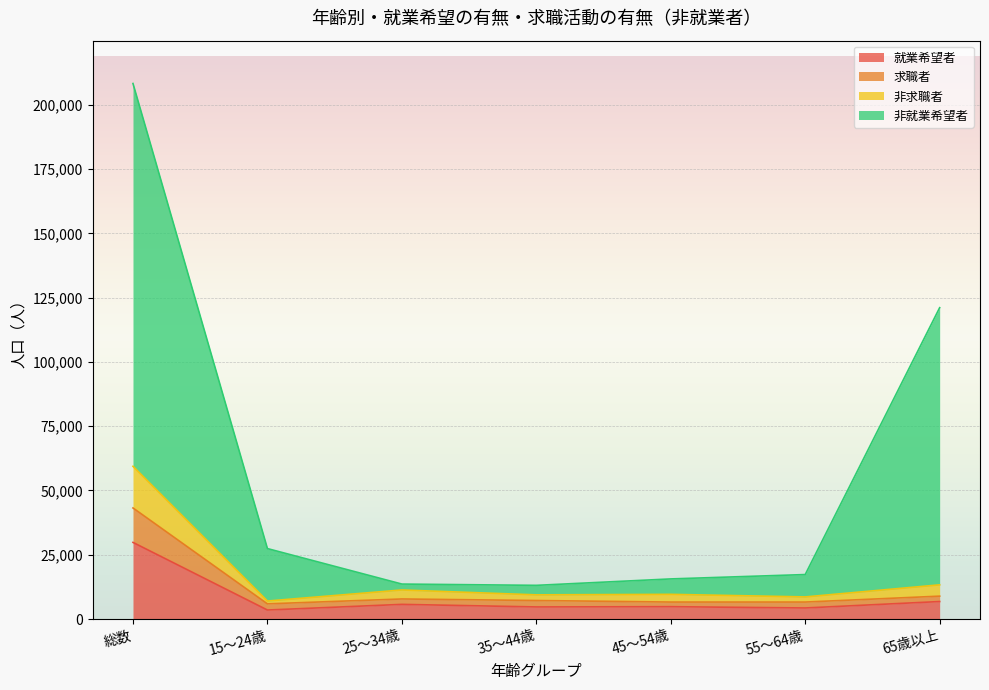

Is the value of 非求職者 at 45～54歳 greater than the value of 非就業希望者 at 55～64歳?

No